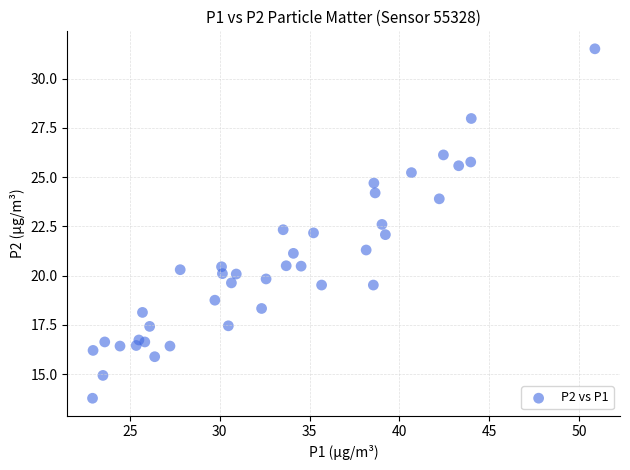

What is the range of X values (max minus min)?

28.0